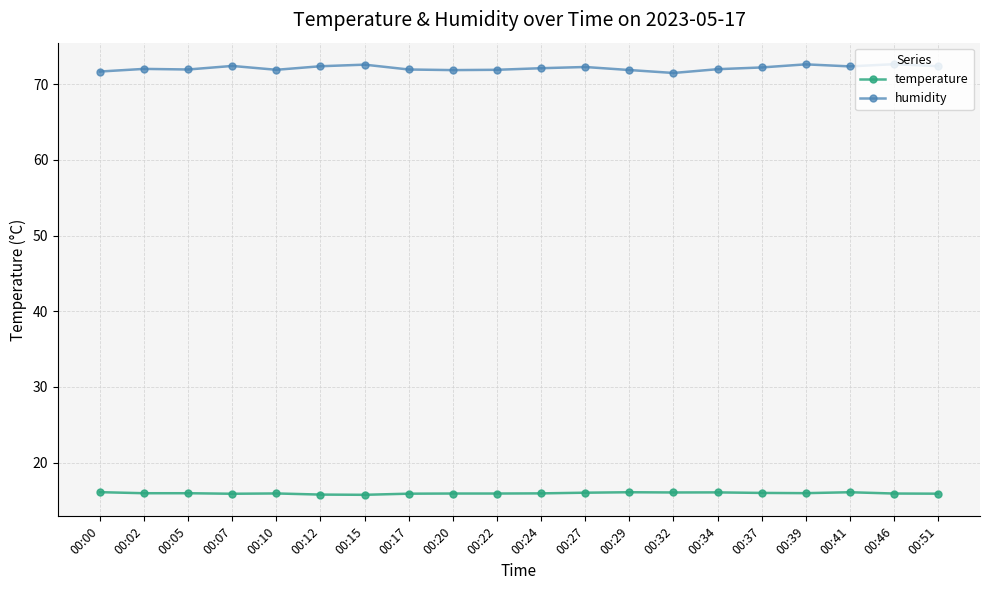

True or false: temperature and humidity intersect in this chart.

False